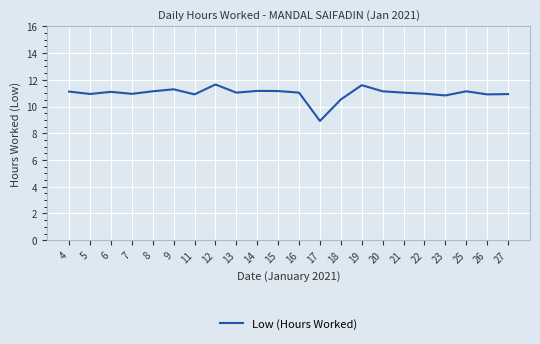

What is the sum of the values at 21 and 27?

22.0